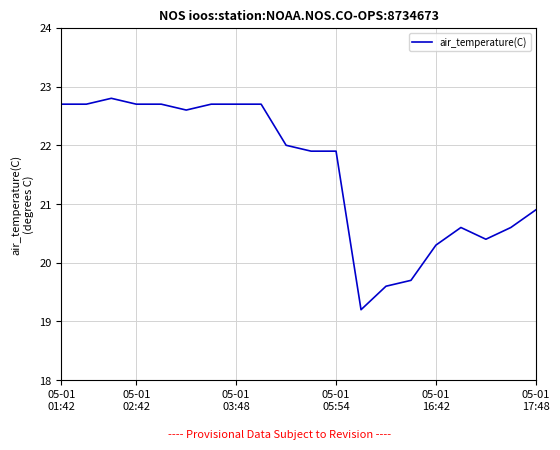

How many lines are shown in the chart?

1